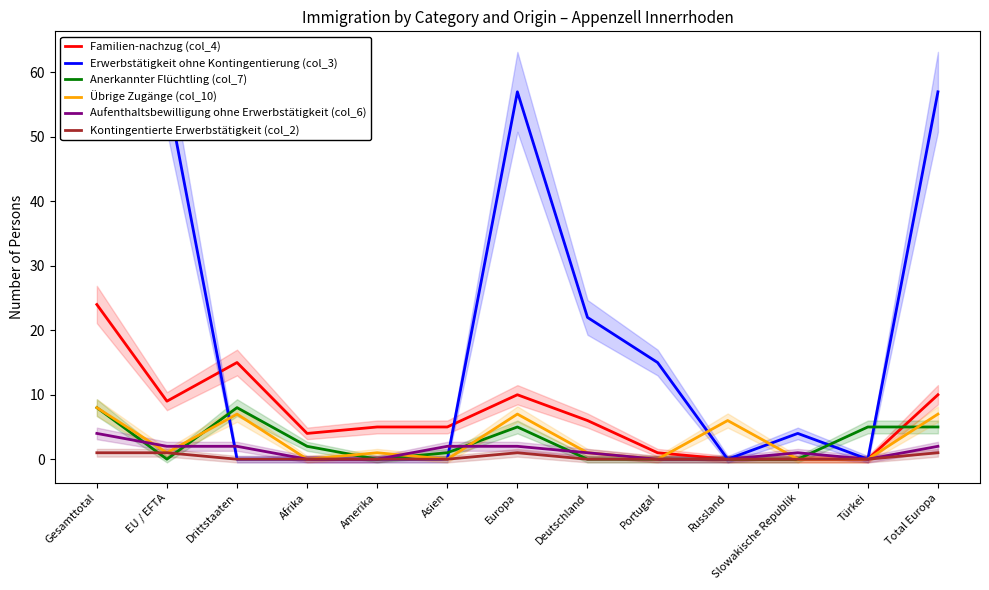

Reading left to right, extract all data points from this chart.

Familien-nachzug (col_4): 24	9	15	4	5	5	10	6	1	0	0	0	10
Erwerbstätigkeit ohne Kontingentierung (col_3): 57	57	0	0	0	0	57	22	15	0	4	0	57
Anerkannter Flüchtling (col_7): 8	0	8	2	0	1	5	0	0	0	0	5	5
Übrige Zugänge (col_10): 8	1	7	0	1	0	7	1	0	6	0	0	7
Aufenthaltsbewilligung ohne Erwerbstätigkeit (col_6): 4	2	2	0	0	2	2	1	0	0	1	0	2
Kontingentierte Erwerbstätigkeit (col_2): 1	1	0	0	0	0	1	0	0	0	0	0	1